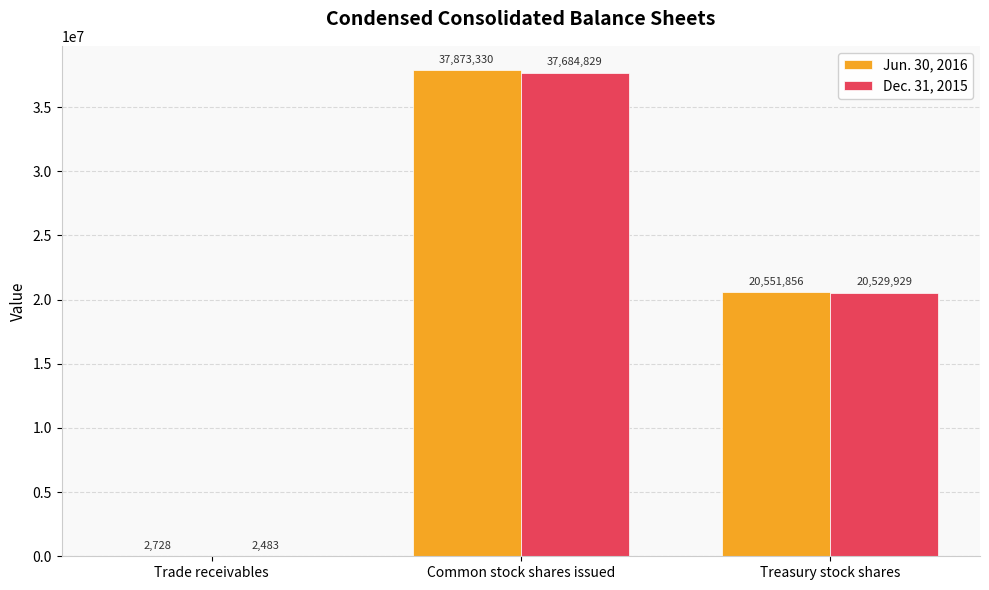

What is the approximate value of Jun. 30, 2016 at Treasury stock shares?

20551856